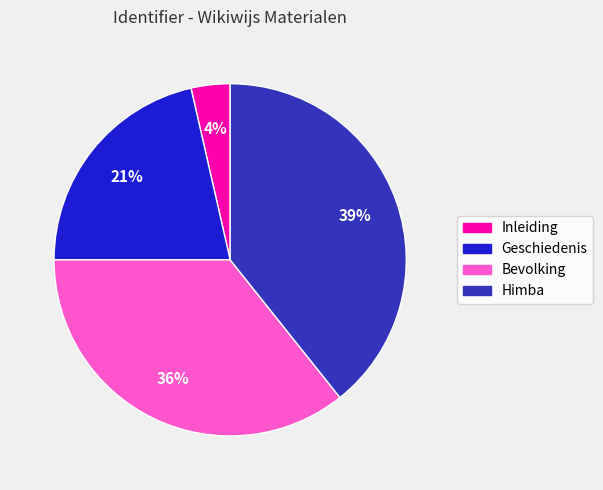

Which has a higher value, Bevolking or Geschiedenis?

Bevolking